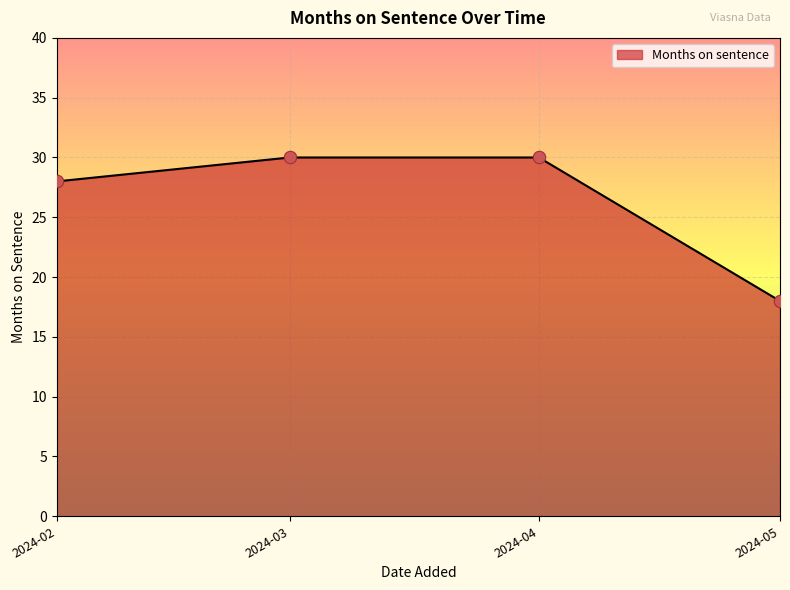

Which has a higher value, 2024-03 or 2024-05?

2024-03